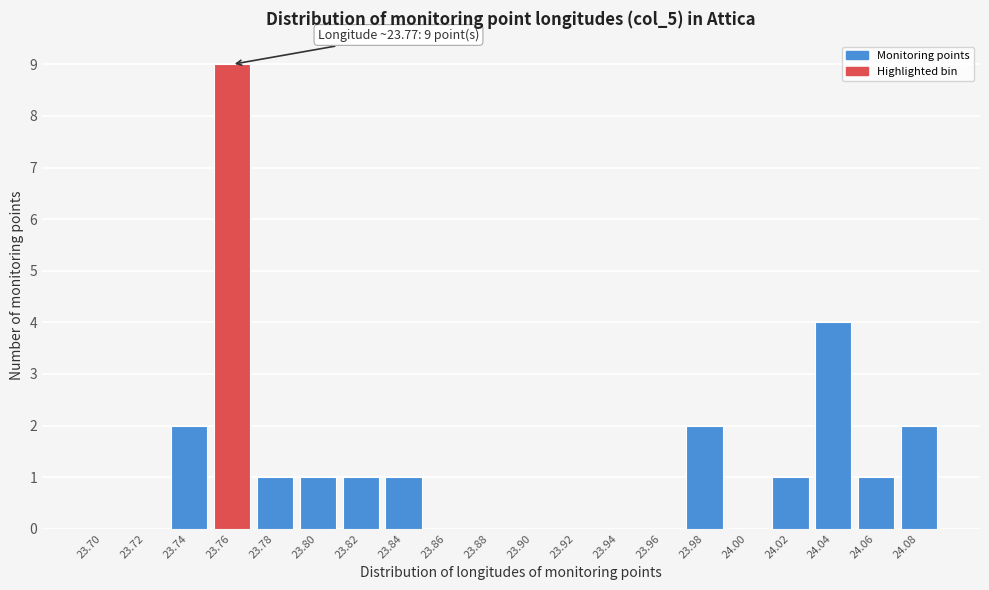

Reading right to left, what are all the values shown in this chart?

24.08=2	24.06=1	24.04=4	24.02=1	24.00=0	23.98=2	23.96=0	23.94=0	23.92=0	23.90=0	23.88=0	23.86=0	23.84=1	23.82=1	23.80=1	23.78=1	23.76=9	23.74=2	23.72=0	23.70=0